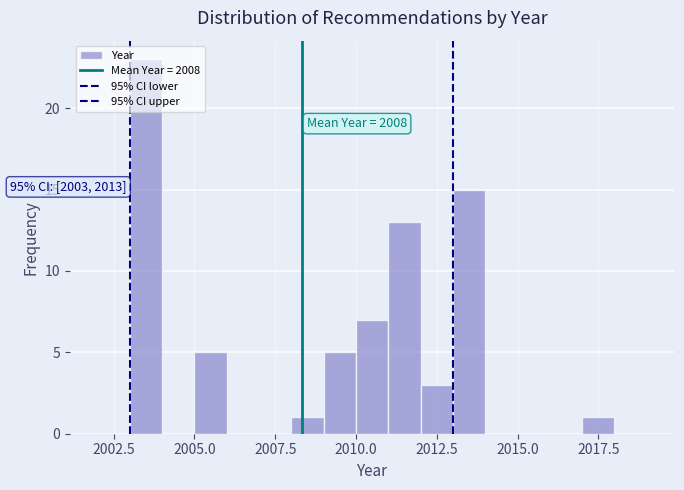

Around what value on the x-axis is the tallest bar? Give the approximate position of its centre, as read against the axis.

2003.5